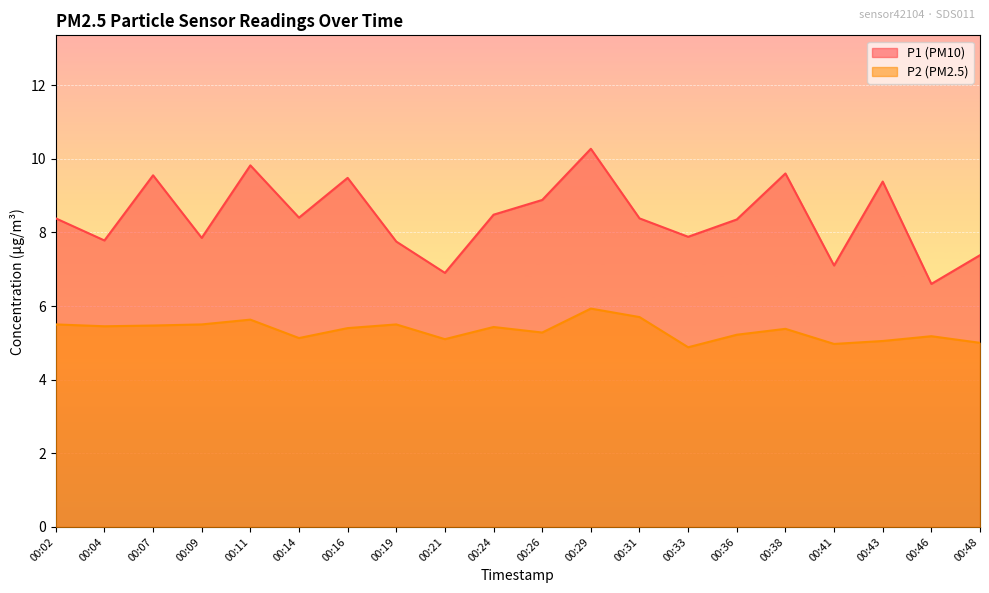

Where does the P2 series first go above 5?

00:02